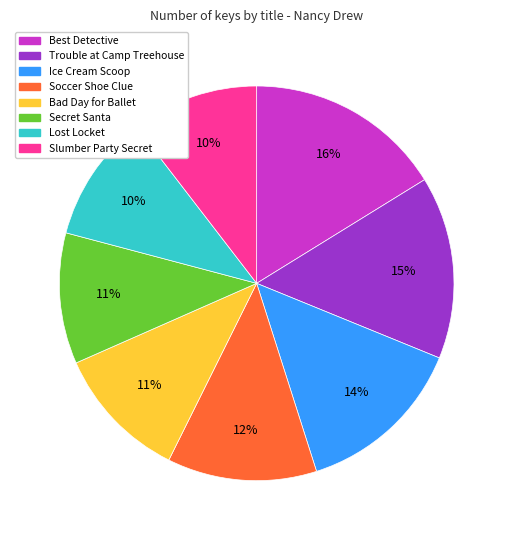

To the nearest percent, what portion does Soccer Shoe Clue represent?

12%